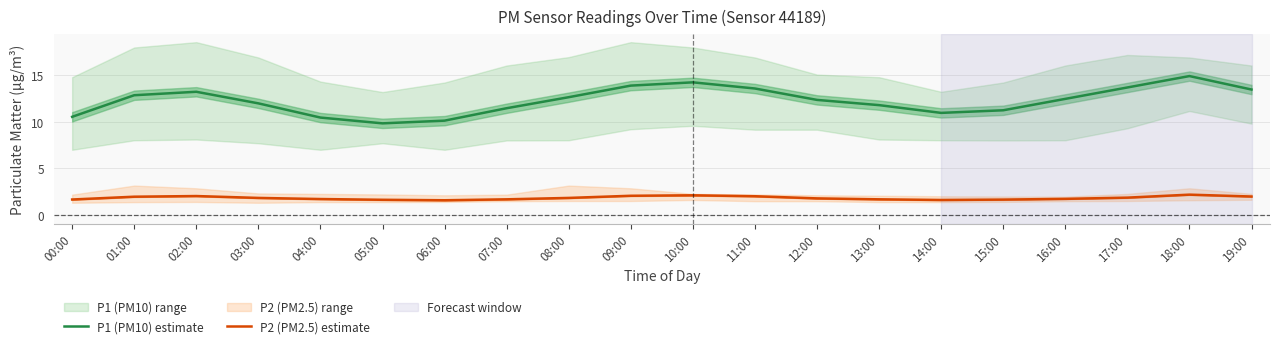

Which has a higher value, 07:00 or 05:00?

07:00